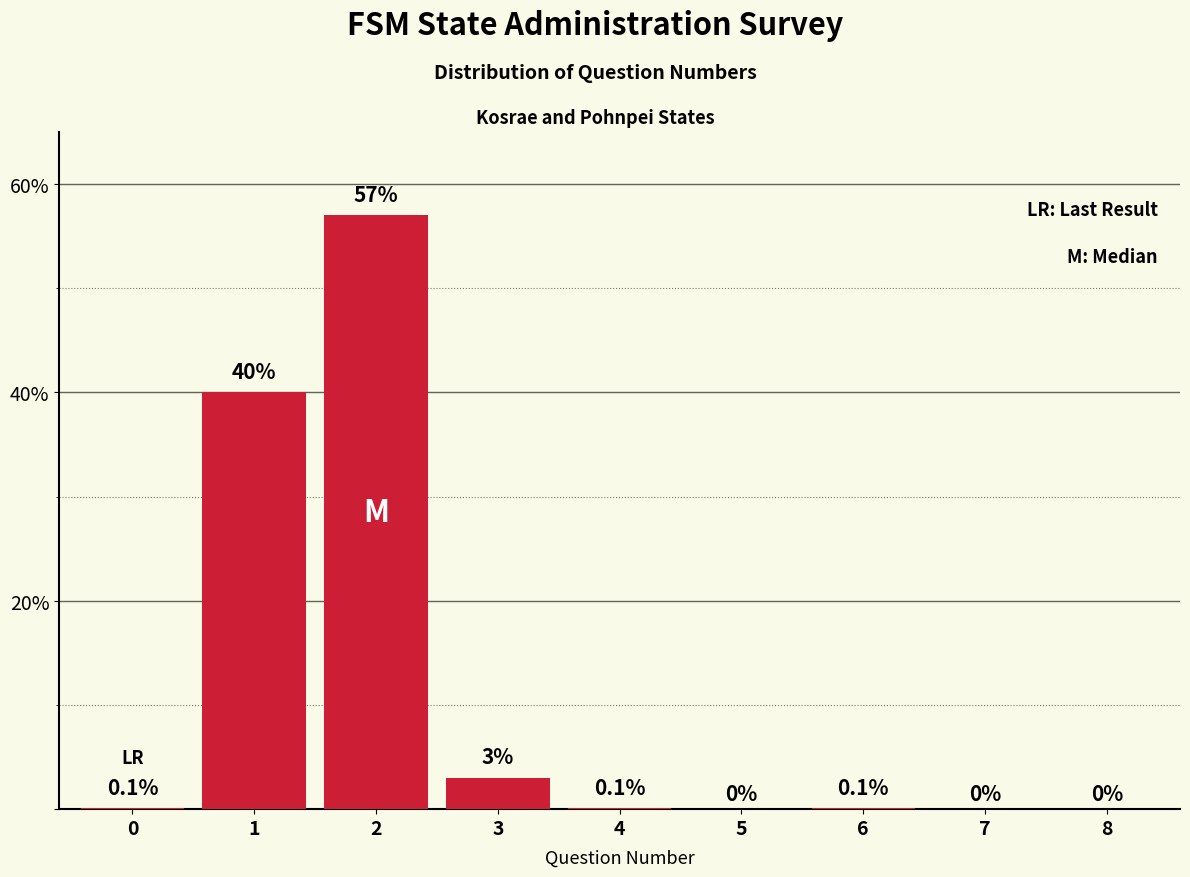

Reading left to right, transcribe all the data shown in this chart.

0=0.1	1=40.0	2=57.0	3=3.0	4=0.1	5=0.0	6=0.1	7=0.0	8=0.0